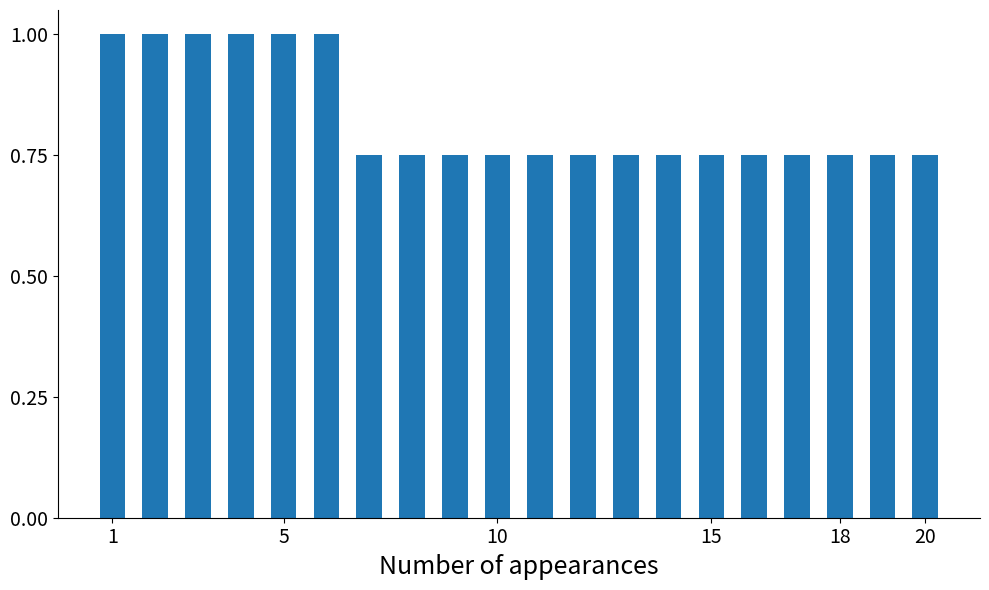

What is the value of the 2nd bar from the left?

1.0